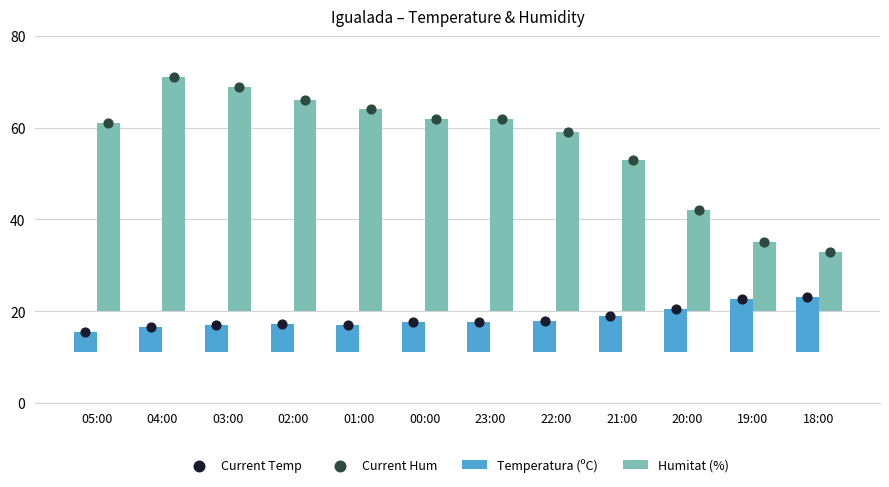

At which category is the sum across all series the highest?

04:00